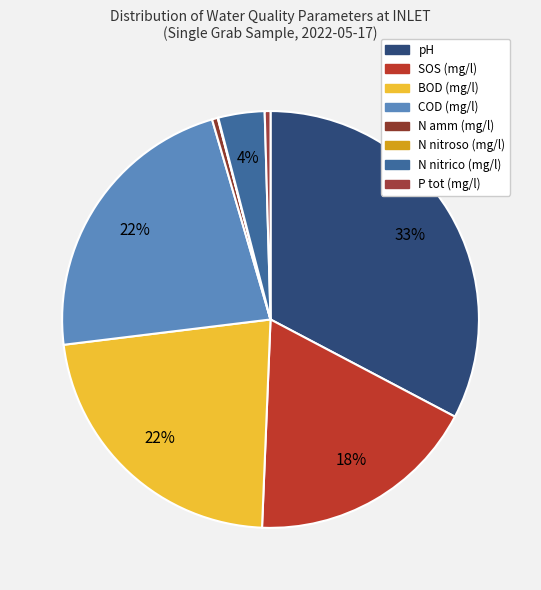

To the nearest percent, what is the difference between the largest and smallest slice percentages?

33%